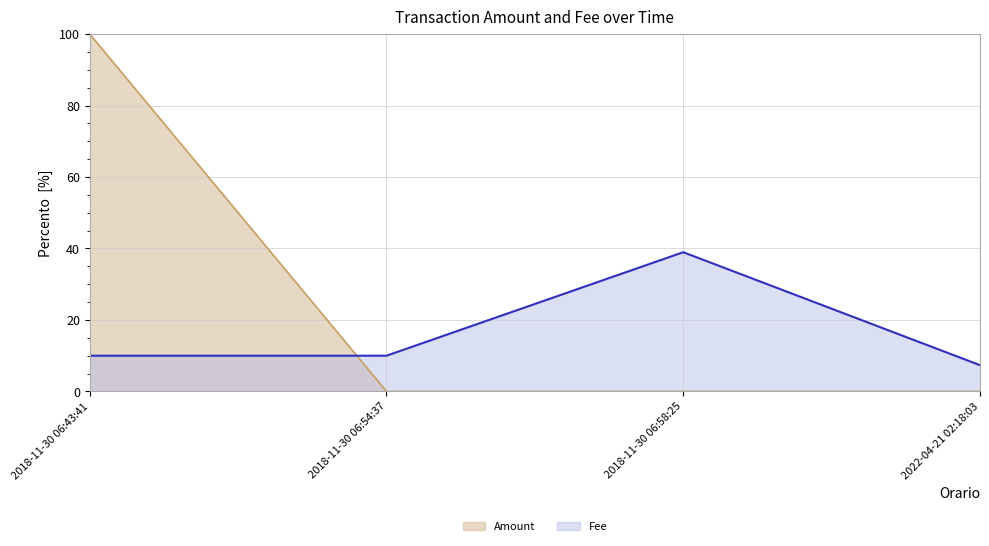

What is the label of the 1st point from the left?

2018-11-30 06:43:41